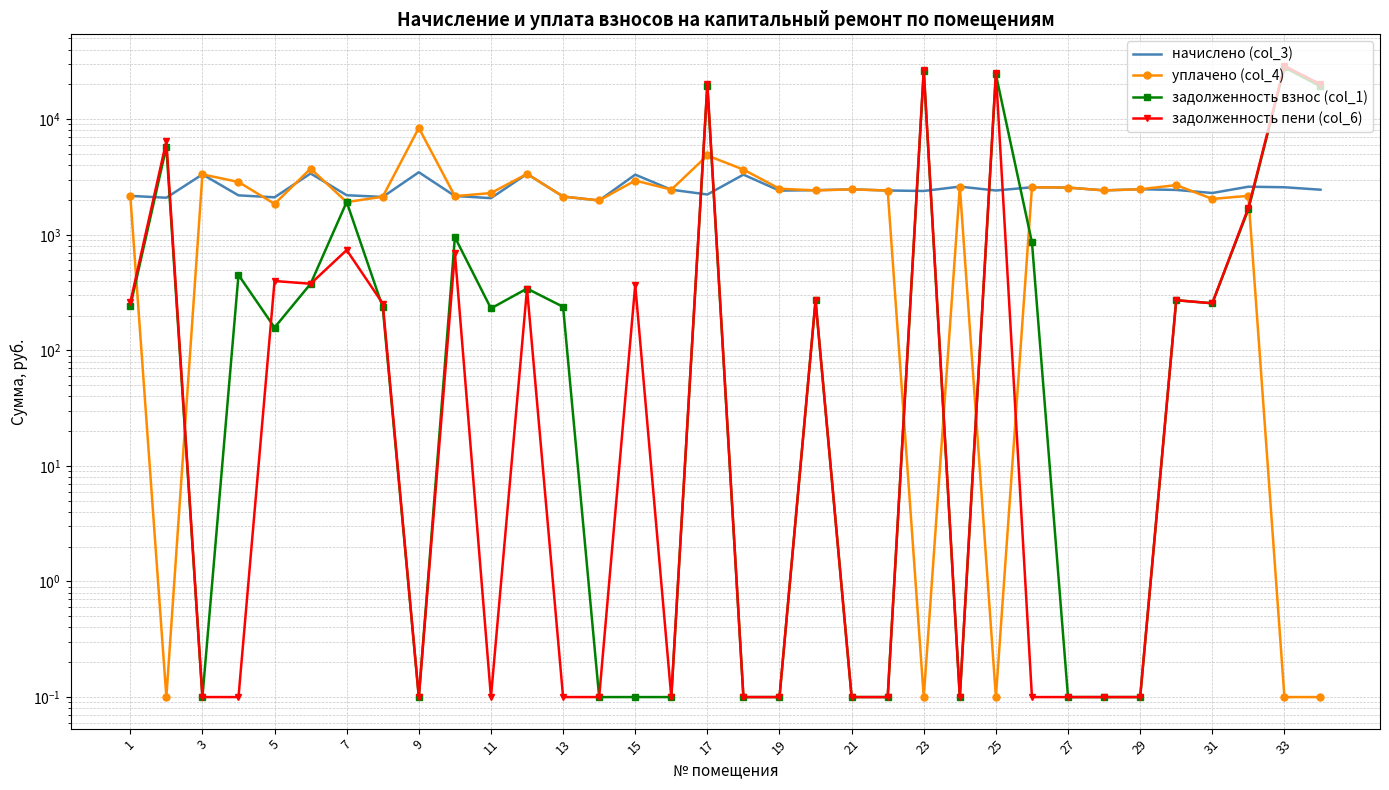

The value of уплачено (col_4) at 19 is 2420.7. True or false?

True